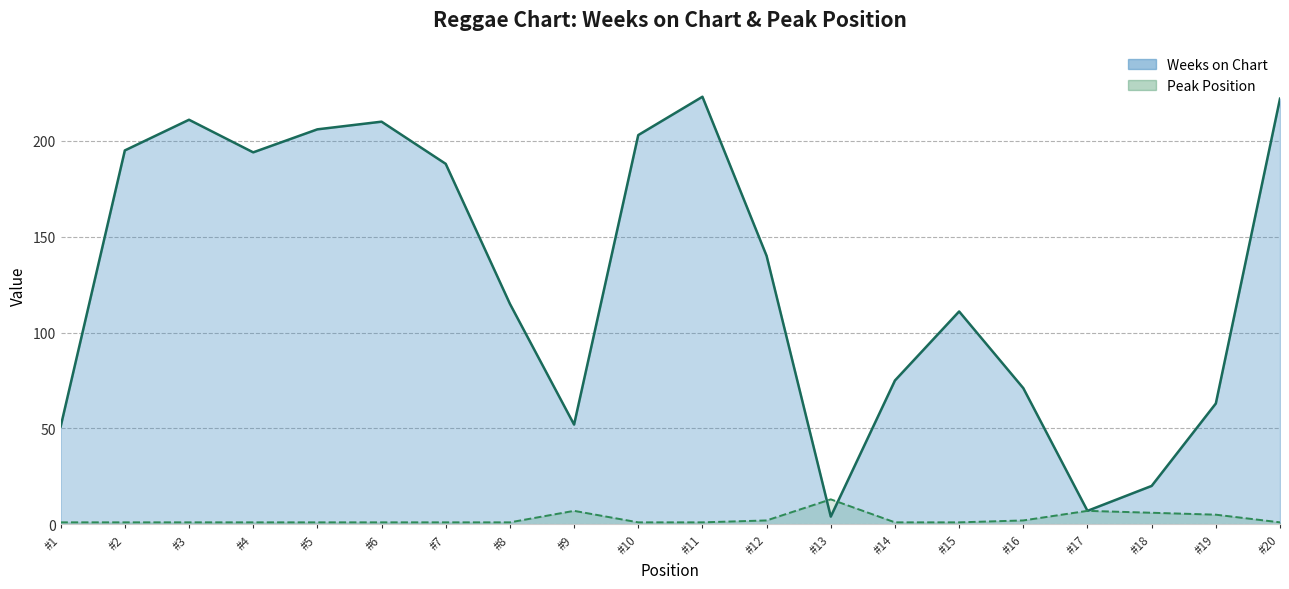

In Peak Position, how many points are higher than both neighbors (excluding endpoints)?

3